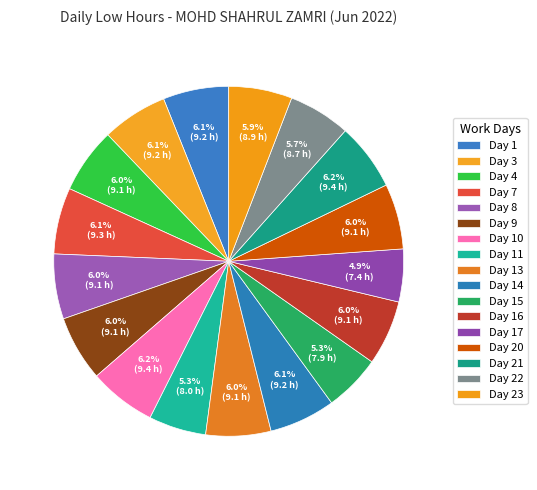

Is there a majority slice in this chart?

No